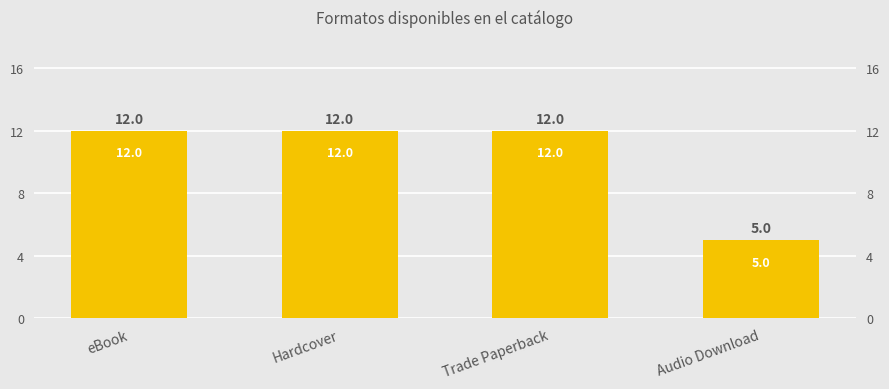

Which has a higher value, Hardcover or Trade Paperback?

Hardcover